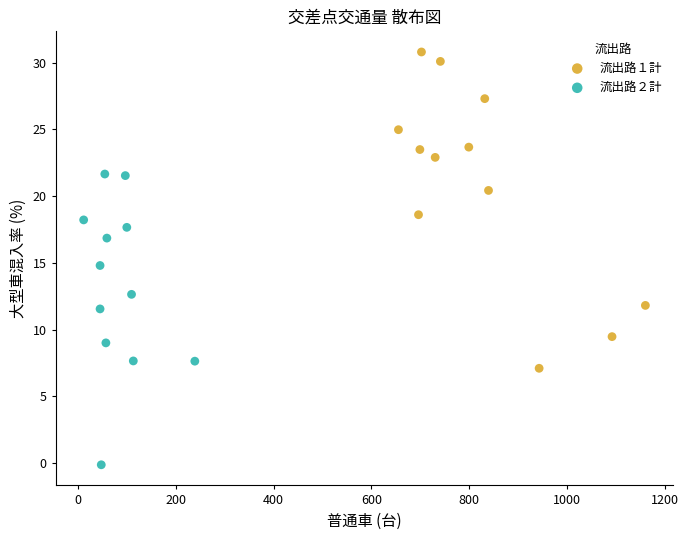

Which series contains the highest Y value?

流出路１計